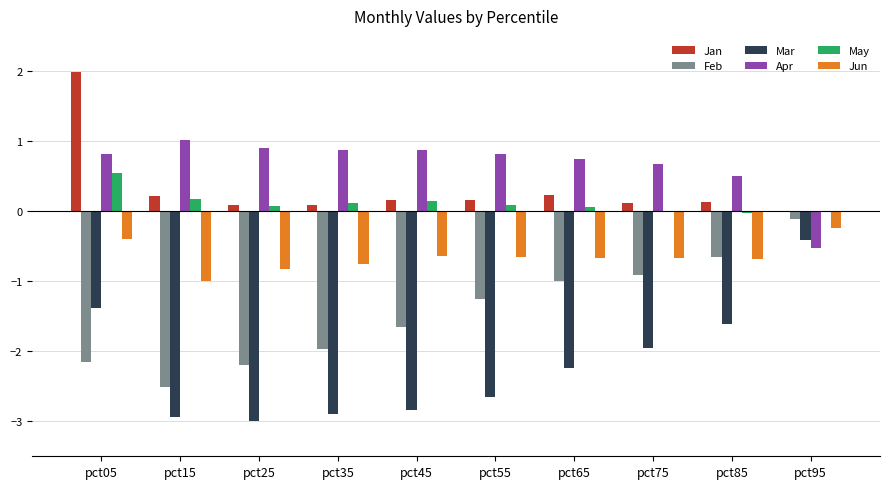

How many groups of bars are there?

10